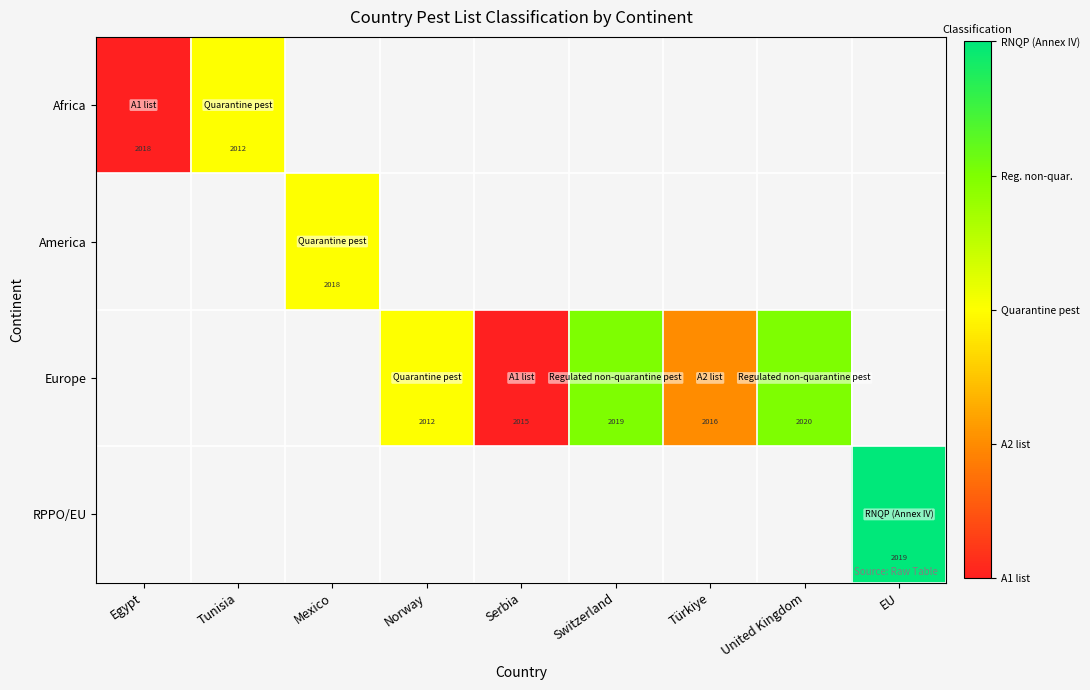

The Europe series shows 2020 at United Kingdom. True or false?

True